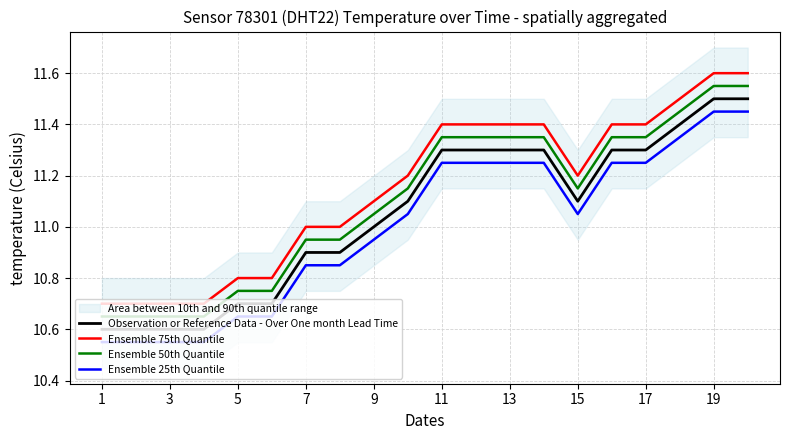

At how many categories does at least one series exceed 10?

20